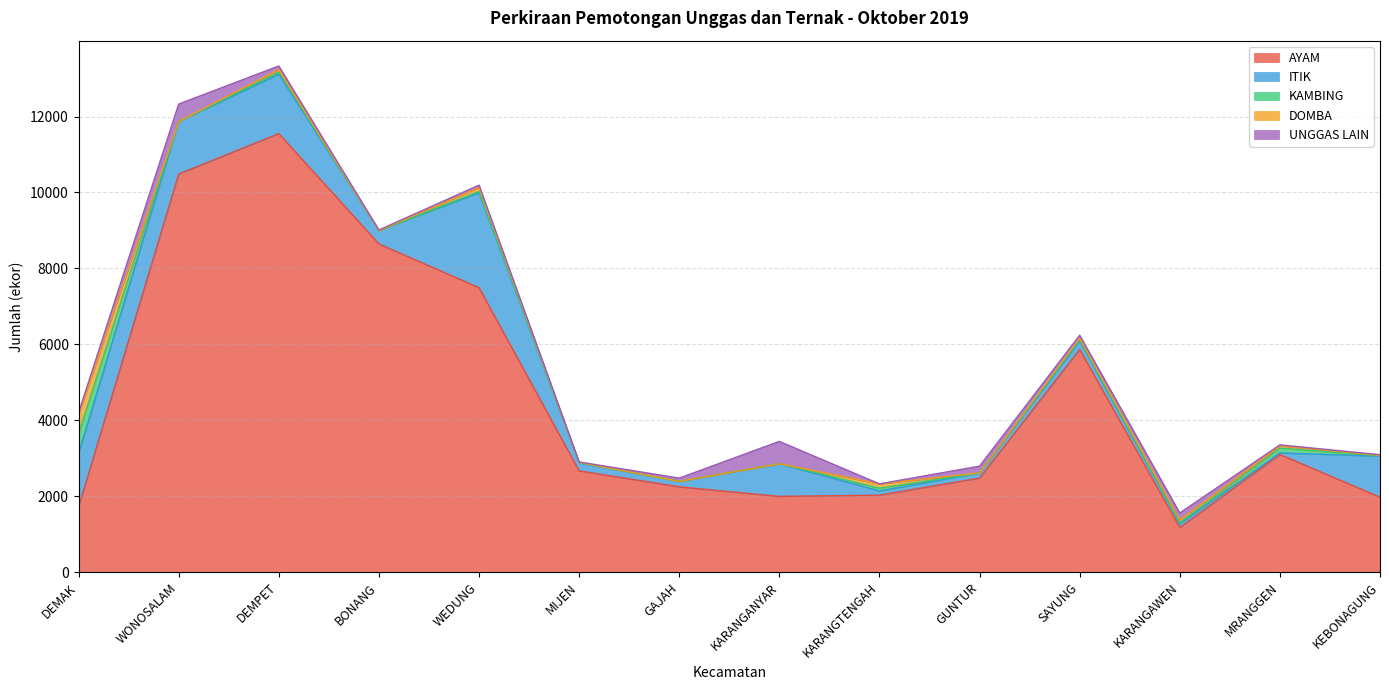

What is the value of the ITIK point at the 6th from the left?

211.0